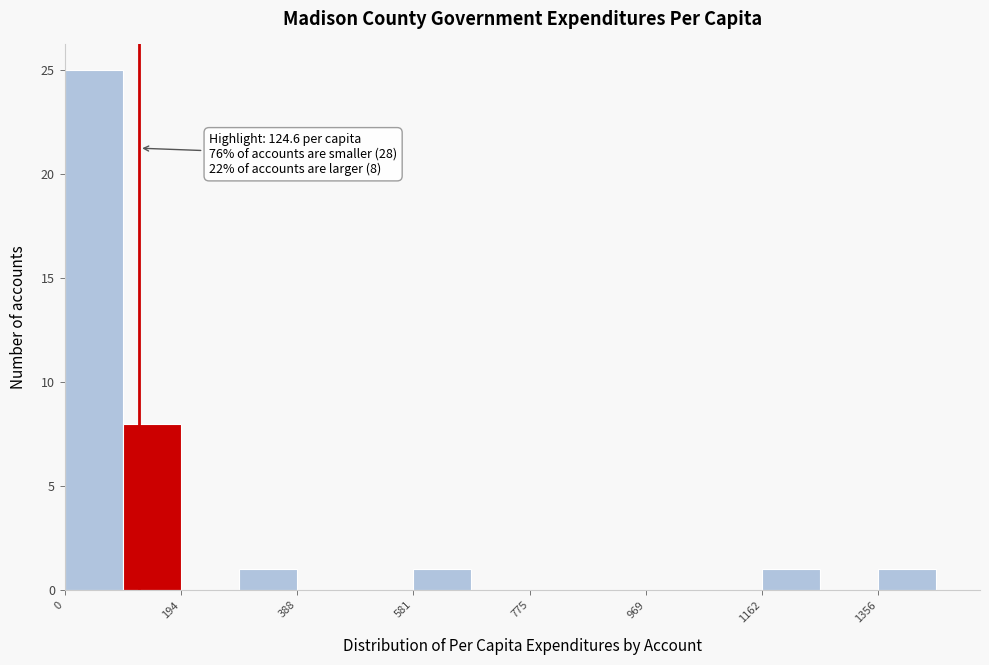

Over which range of the x-axis is the bar tallest?

0 to 100